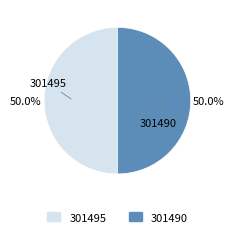

Do 301495 and 301490 together represent more than half of the pie?

Yes